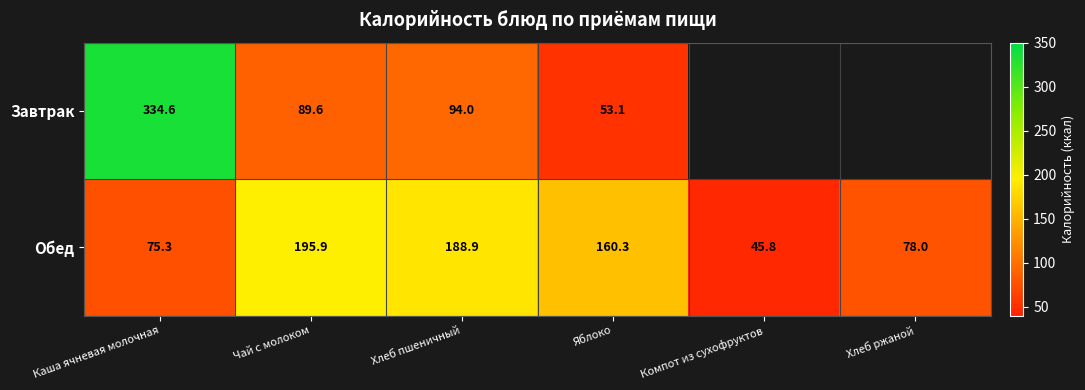

The Завтрак series shows 71.7 at Яблоко. True or false?

False